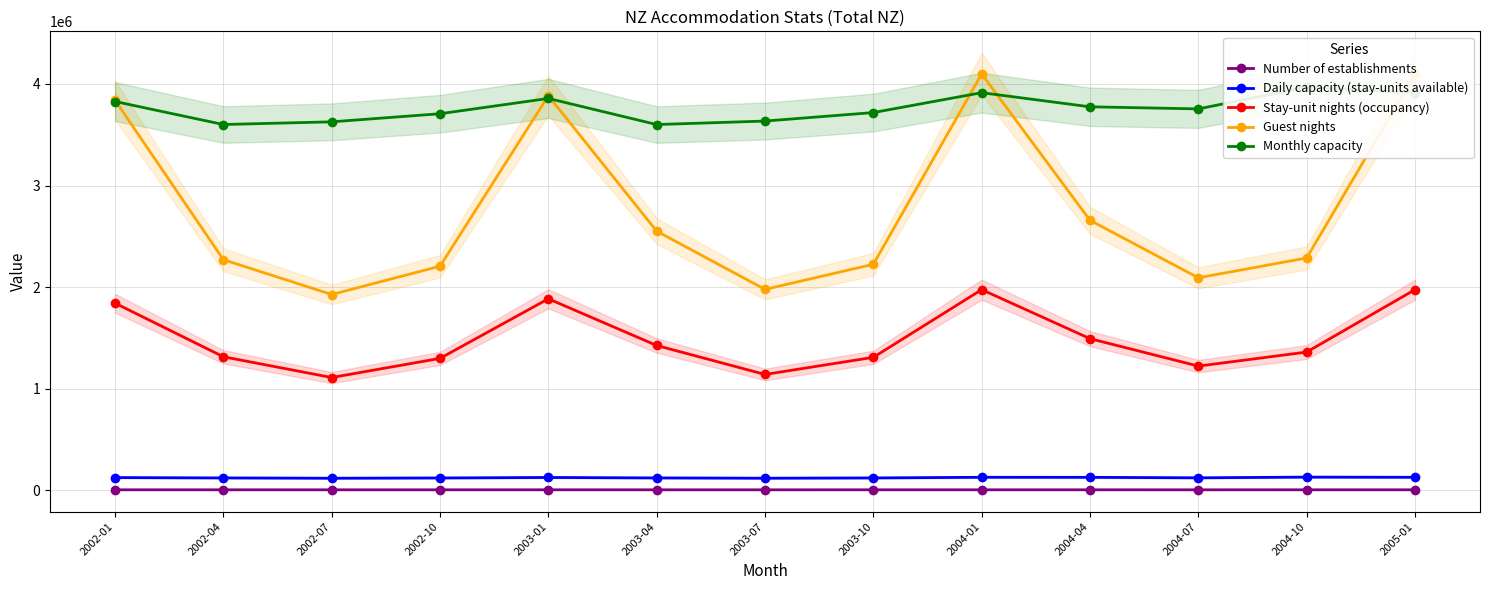

What is the sum of all Monthly capacity values?

48900783